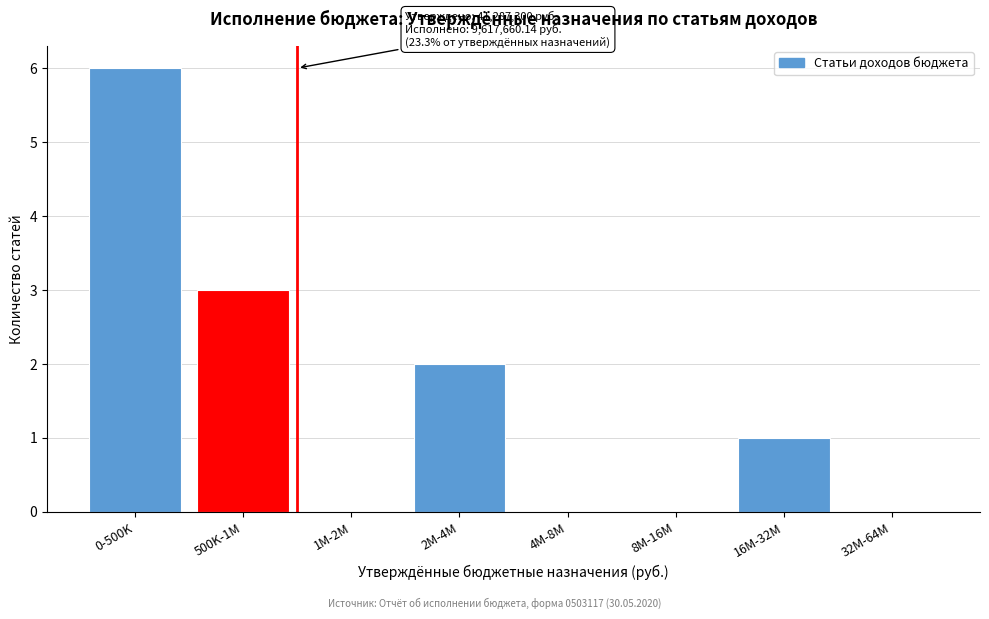

Reading left to right, extract all data points from this chart.

0-500K=6	500K-1M=3	1M-2M=0	2M-4M=2	4M-8M=0	8M-16M=0	16M-32M=1	32M-64M=0